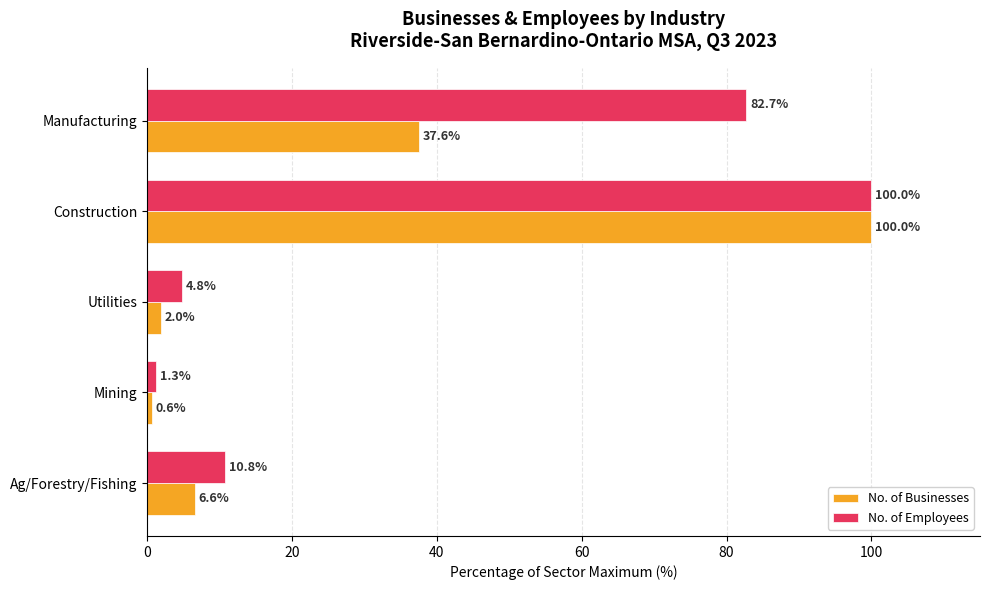

What is the spread (max minus min) of values at Utilities?

2.8